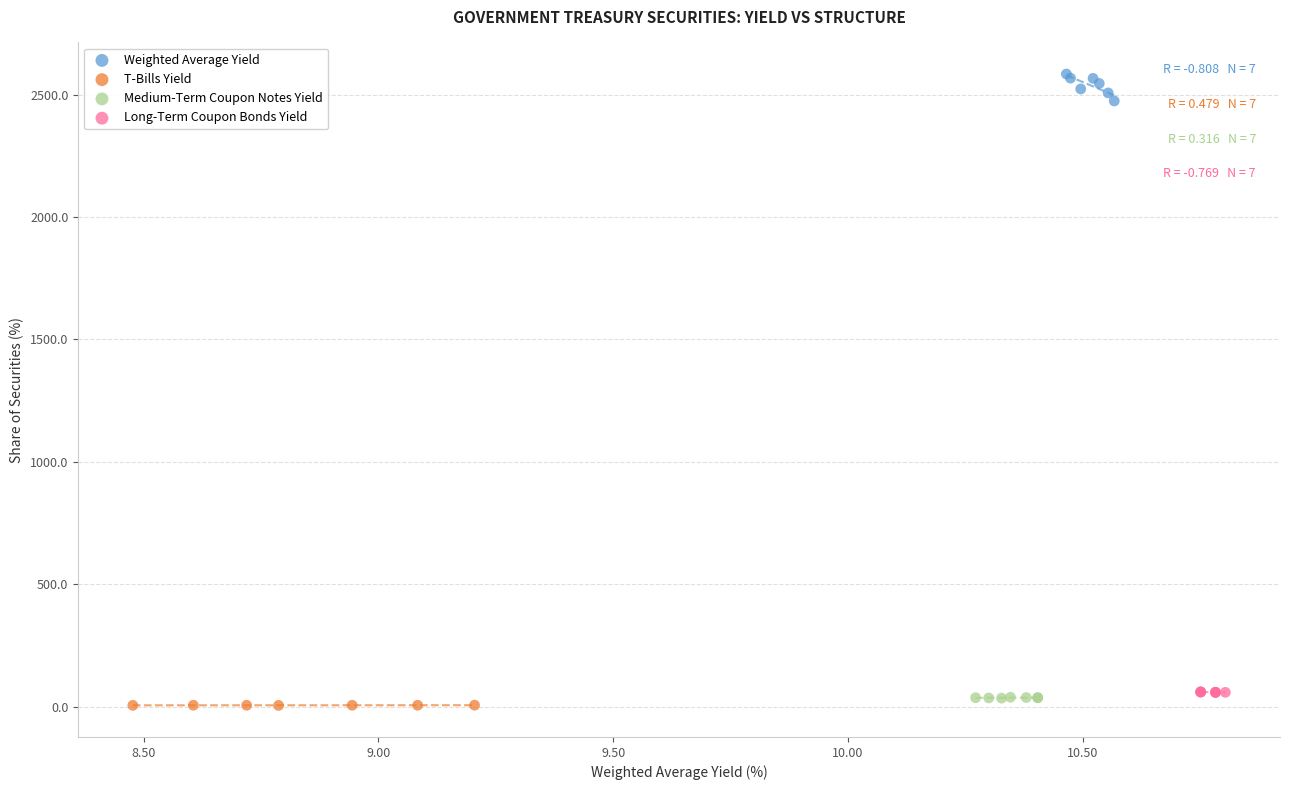

Which series contains the highest Y value?

Weighted Average Yield